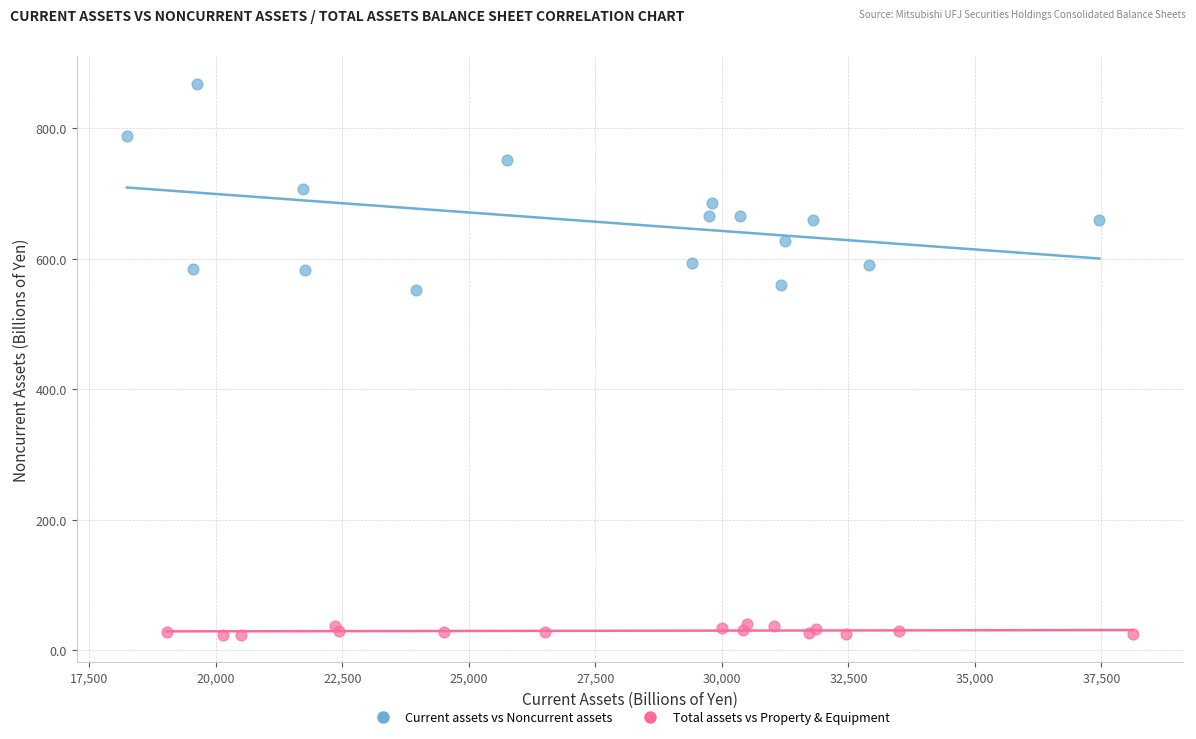

Which series contains the lowest Y value?

Total assets vs Property & Equipment